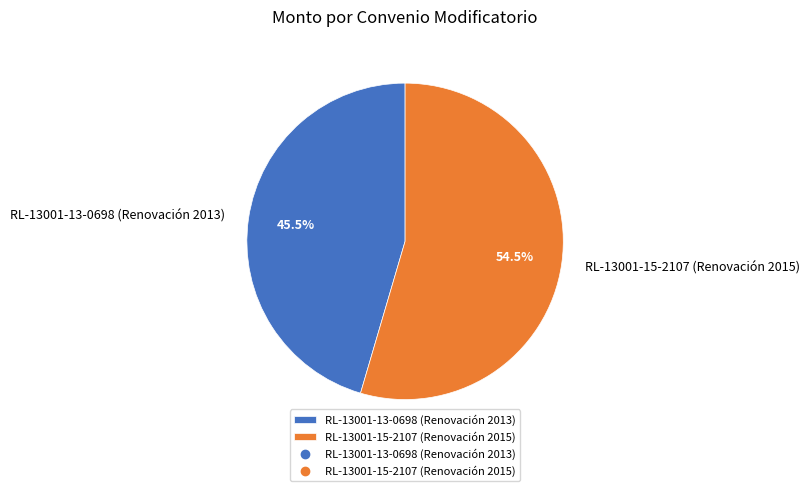

Does any single category account for the majority?

Yes